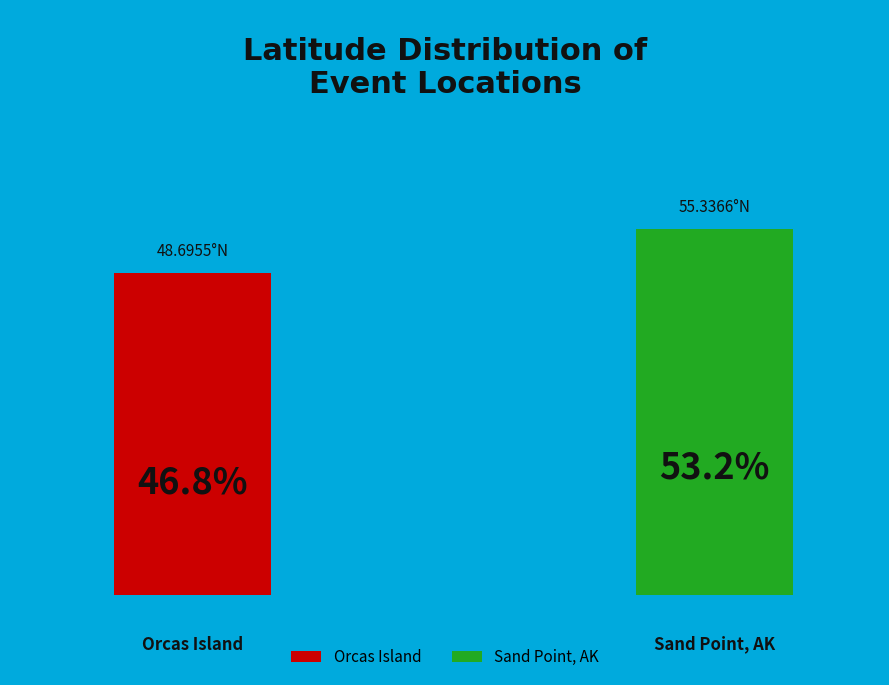

What is the ratio of the value at Crescent Beach, Orcas Island (B0AD4085) to the value at Sand Point, Alaska (9F0A5B8A)?

0.9